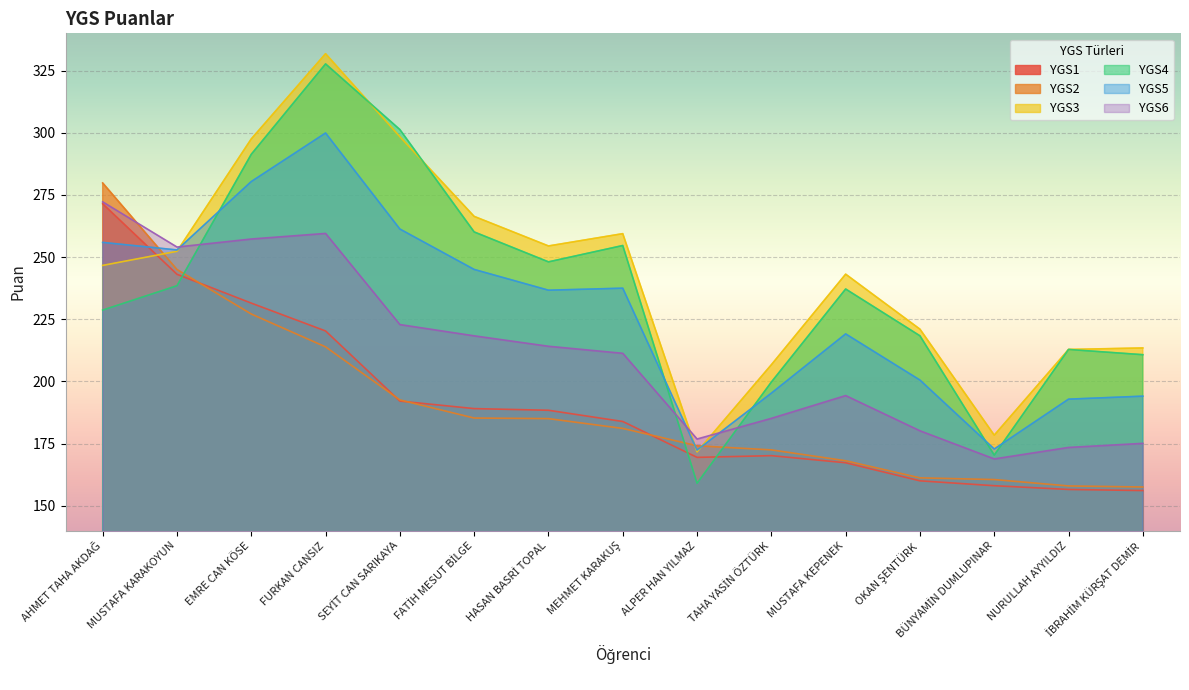

In YGS3, how many points are lower than both neighbors (excluding endpoints)?

3